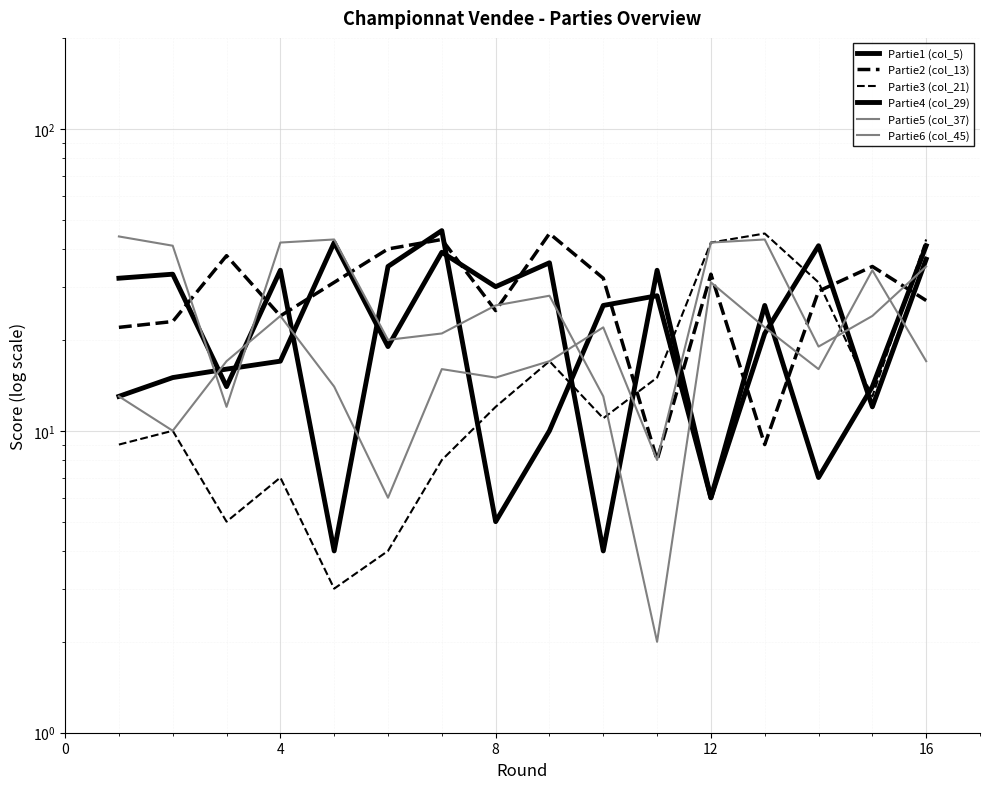

Reading left to right, transcribe all the data shown in this chart.

Partie1 (col_5): 13	15	16	17	42	19	39	30	36	4	34	6	26	7	14	41
Partie2 (col_13): 22	23	38	24	31	40	43	25	45	32	8	33	9	29	35	27
Partie3 (col_21): 9	10	5	7	3	4	8	12	17	11	15	42	45	31	13	43
Partie4 (col_29): 32	33	14	34	4	35	46	5	10	26	28	6	21	41	12	37
Partie5 (col_37): 13	10	17	24	14	6	16	15	17	22	8	42	43	19	24	35
Partie6 (col_45): 44	41	12	42	43	20	21	26	28	13	2	31	22	16	34	17